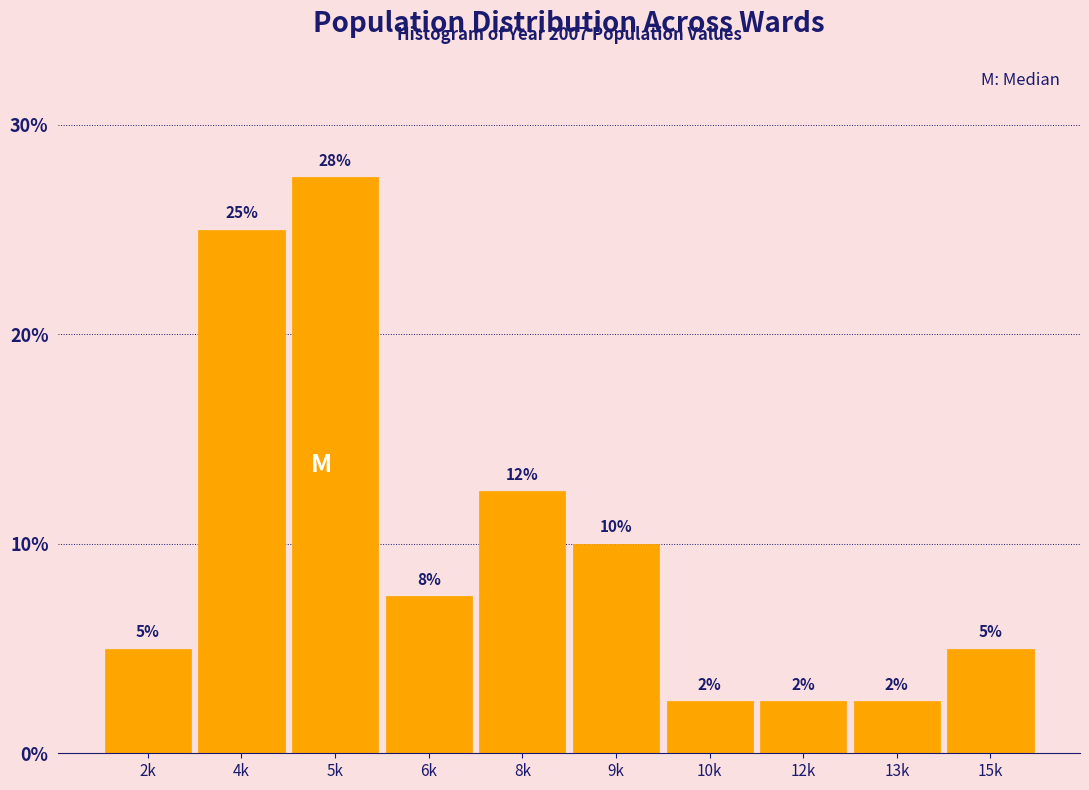

How many bars are there in total?

10